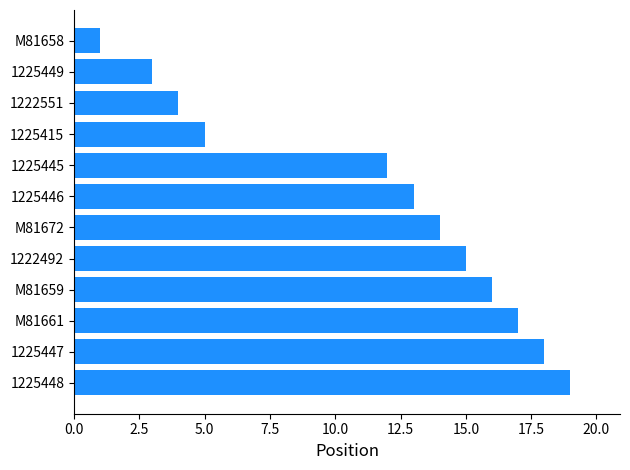

What is the change in value from 1225446 to M81658?

-12